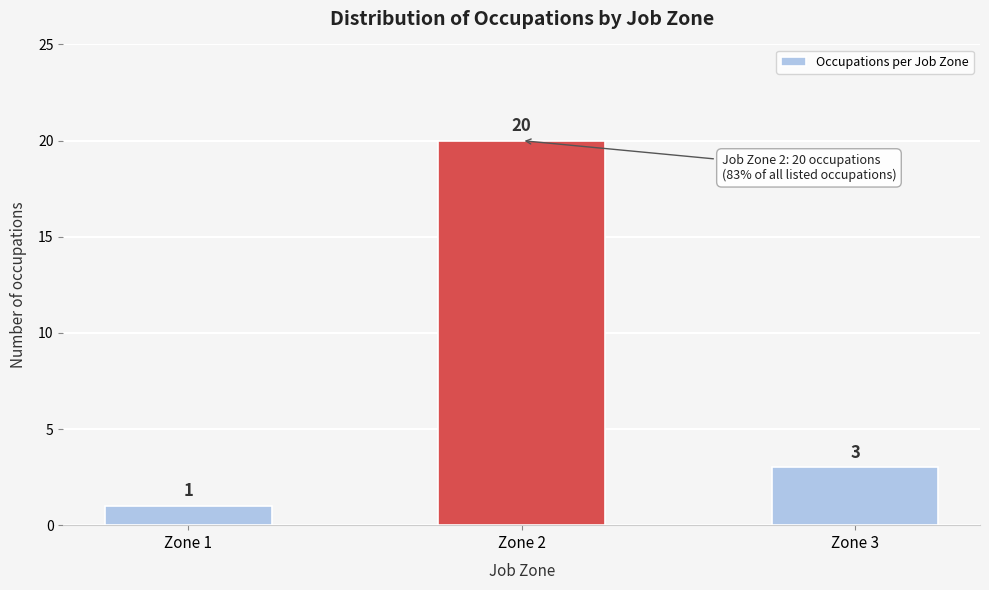

Reading left to right, extract all data points from this chart.

Zone 1=1	Zone 2=20	Zone 3=3